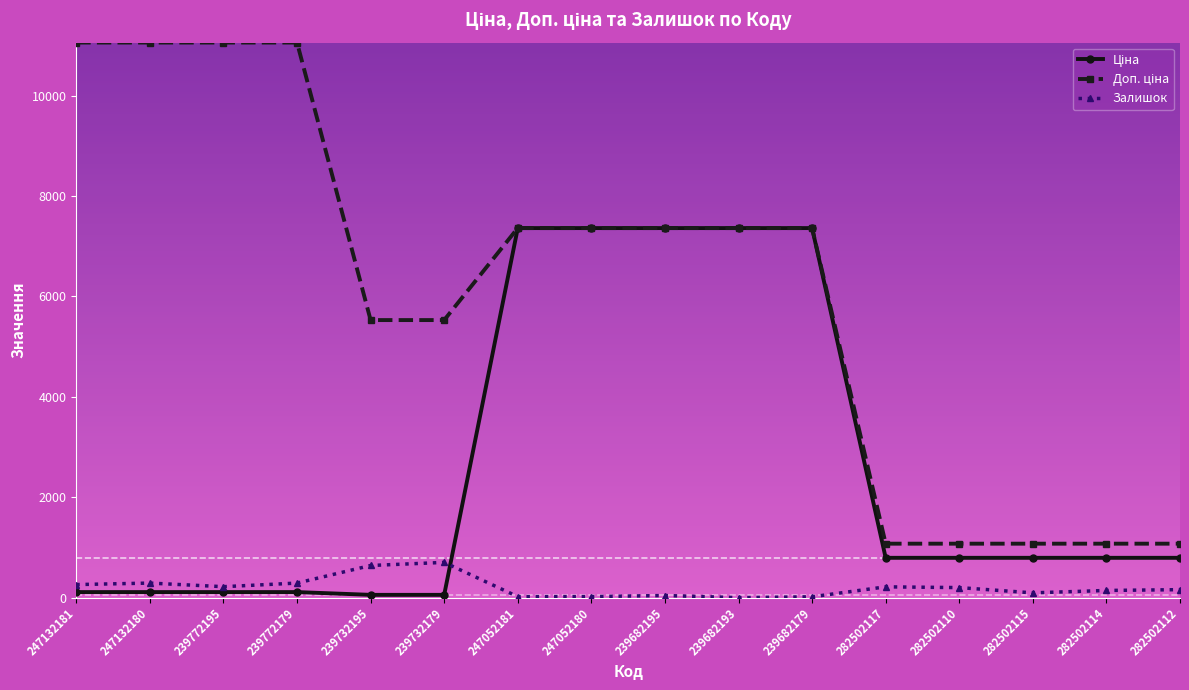

What is the highest value of the Залишок series?

702.0